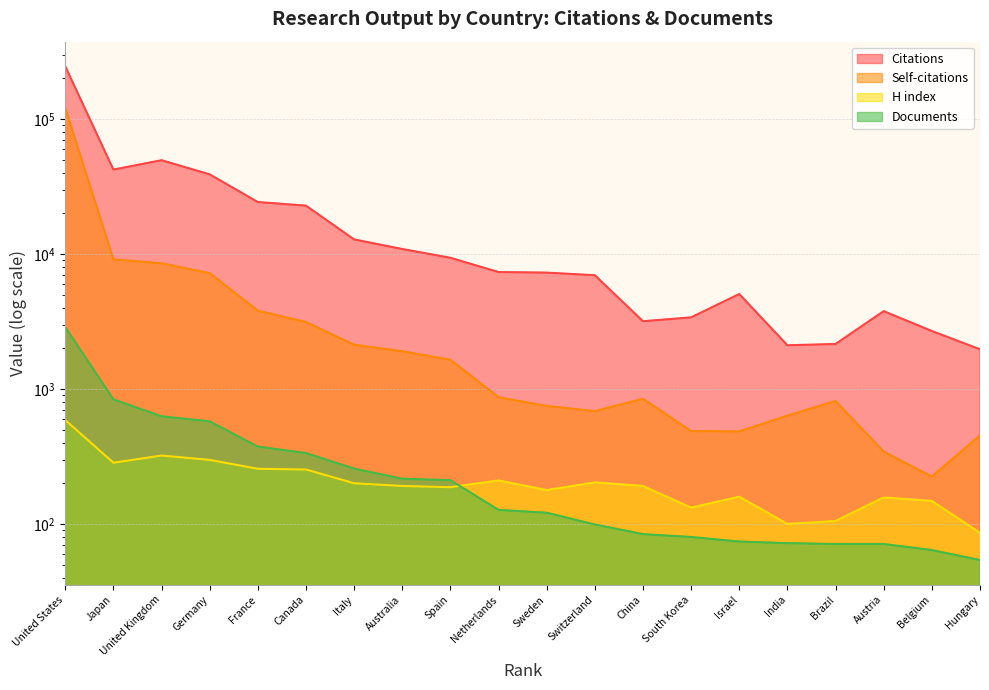

How many values in the Self-citations series are below 868?

10